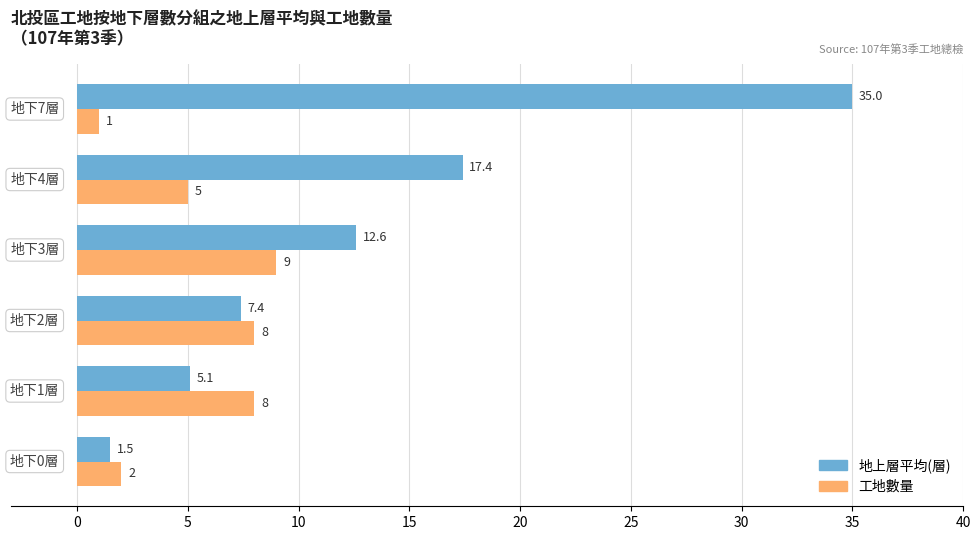

List the series in order of their overall mean, highest first.

地上層平均(層), 工地數量